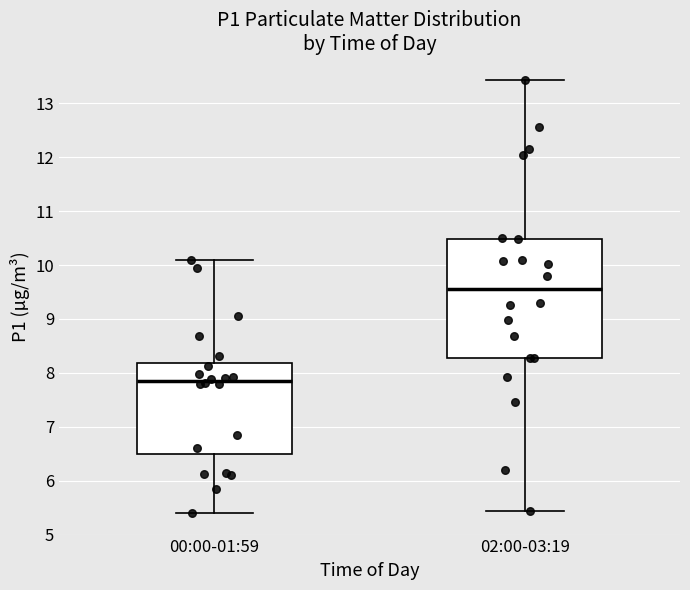

Which box's median line is the highest?

02:00-03:19